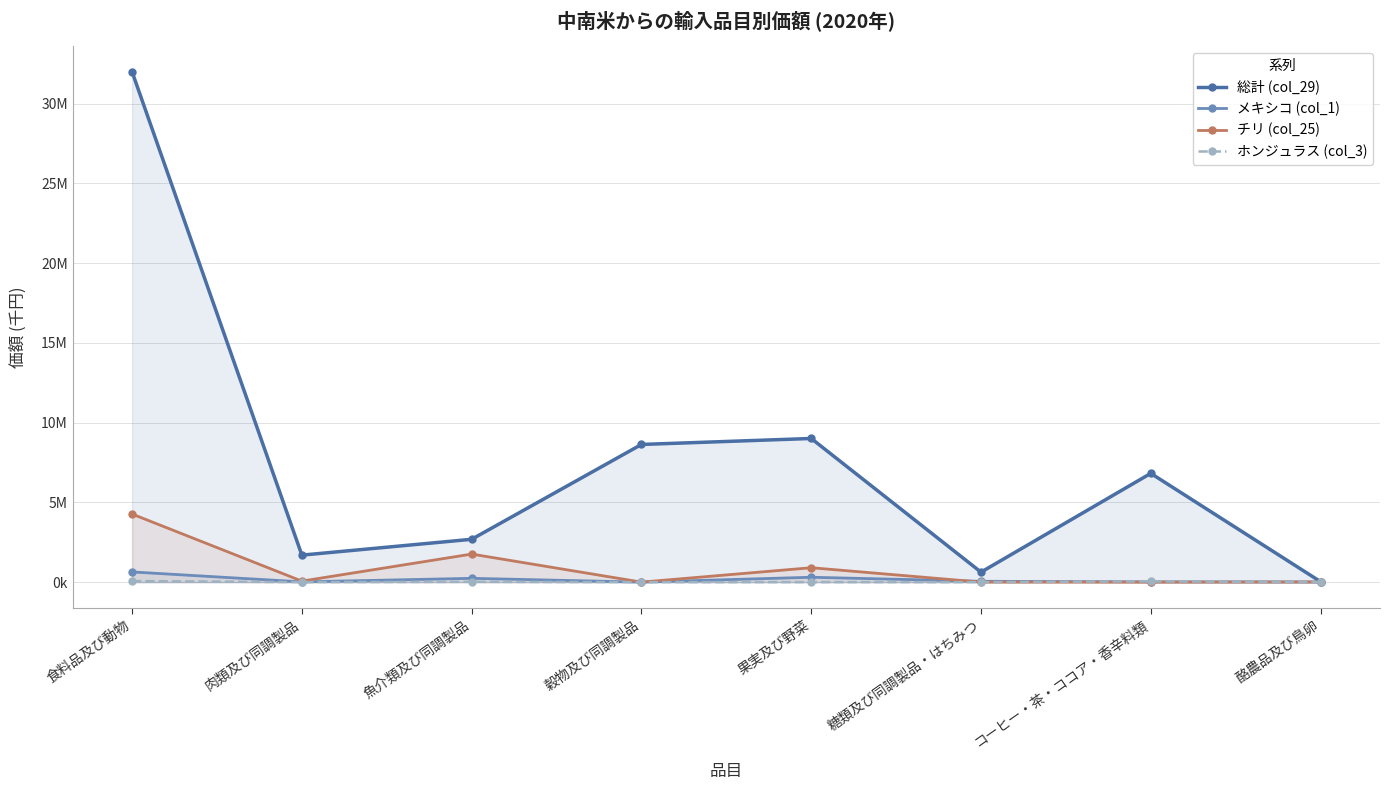

What is the sum of all ホンジュラス (col_3) values?

129666